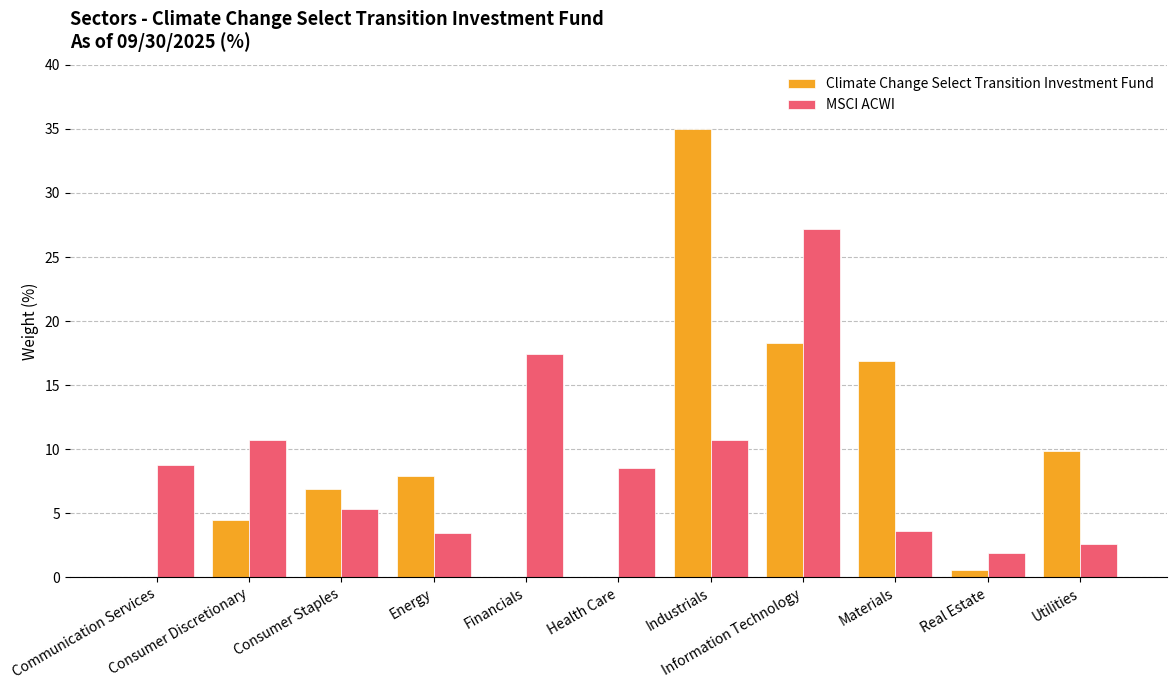

What is the sum of all Climate Change Select Transition Investment Fund values?

100.0